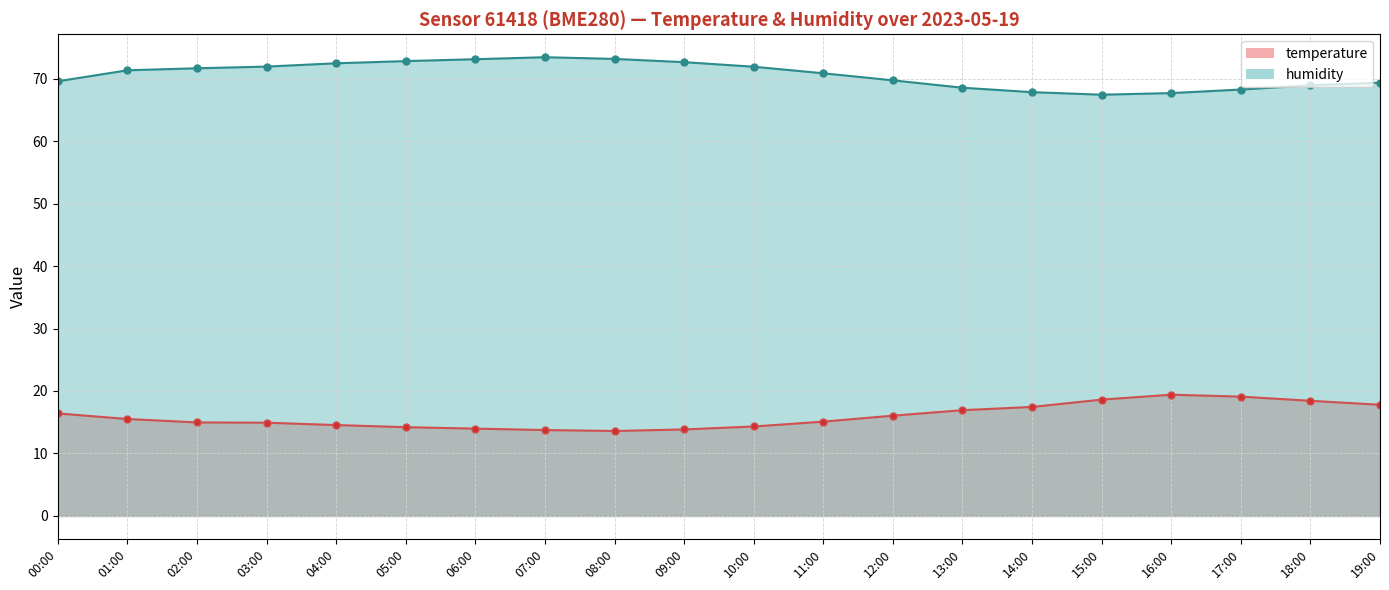

True or false: the data has more than 2 interior local peaks.

False